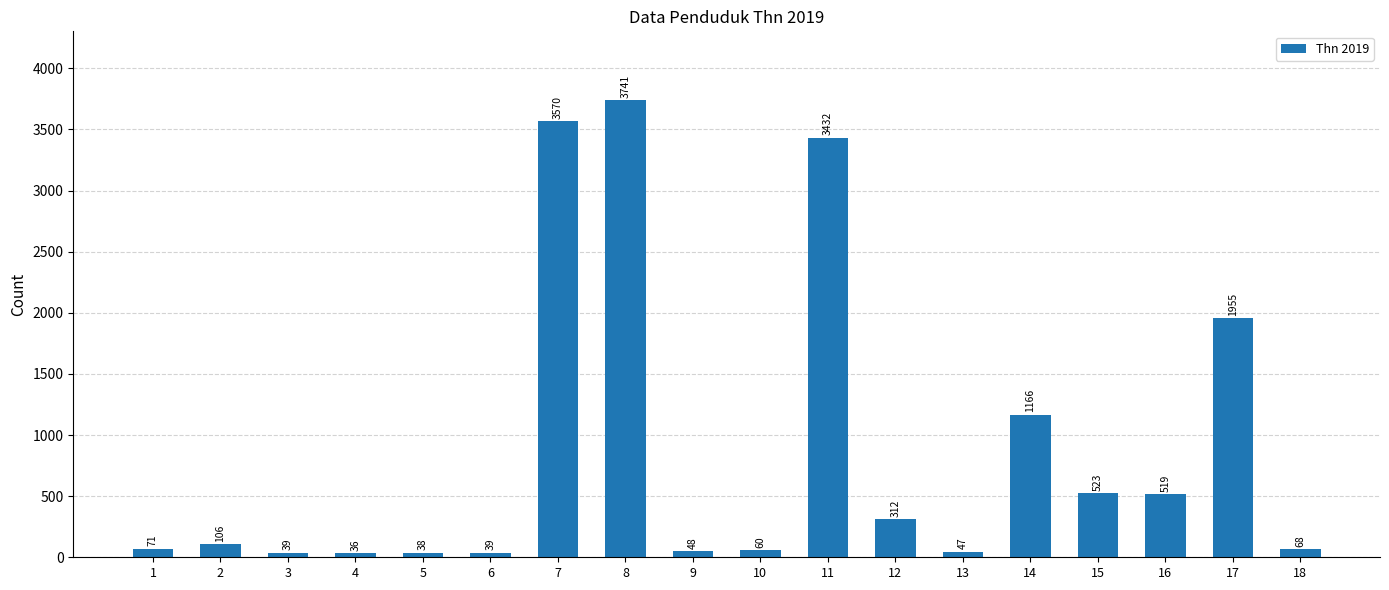

What is the ratio of the value at 8 to the value at 5?

98.4